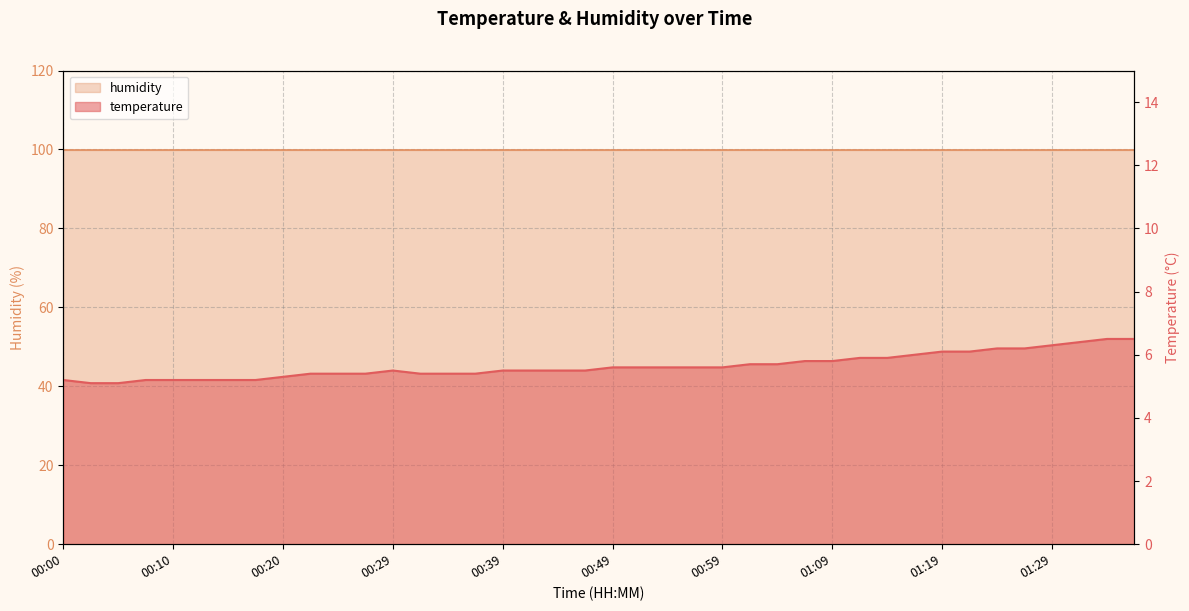

Which has a higher value, 01:34 or 00:05?

01:34